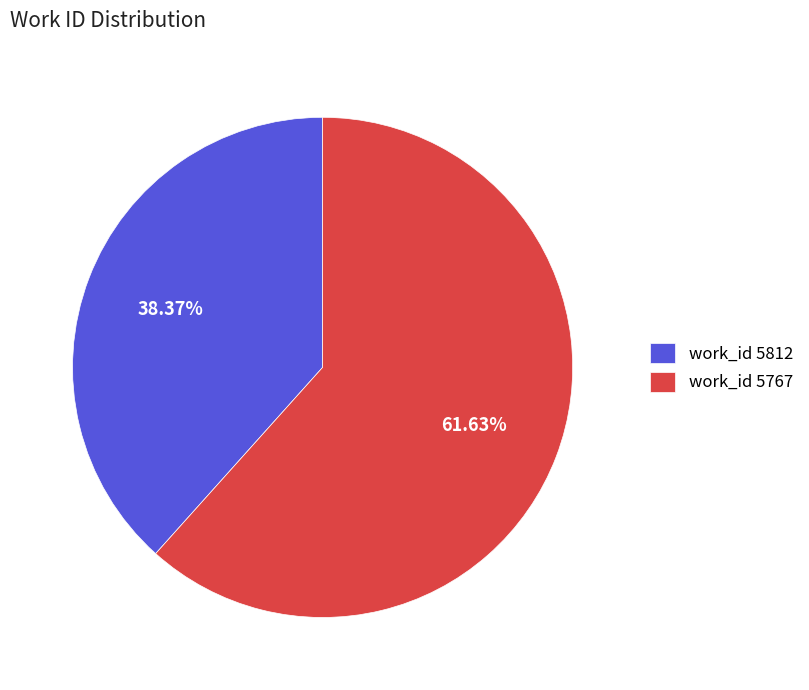

Is the sum of work_id 5812 and work_id 5767 greater than half?

Yes